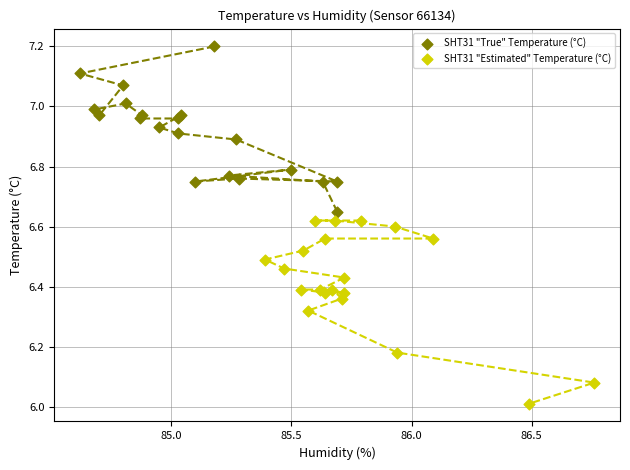

Which series reaches the maximum Y coordinate?

SHT31 "True" Temperature (°C)